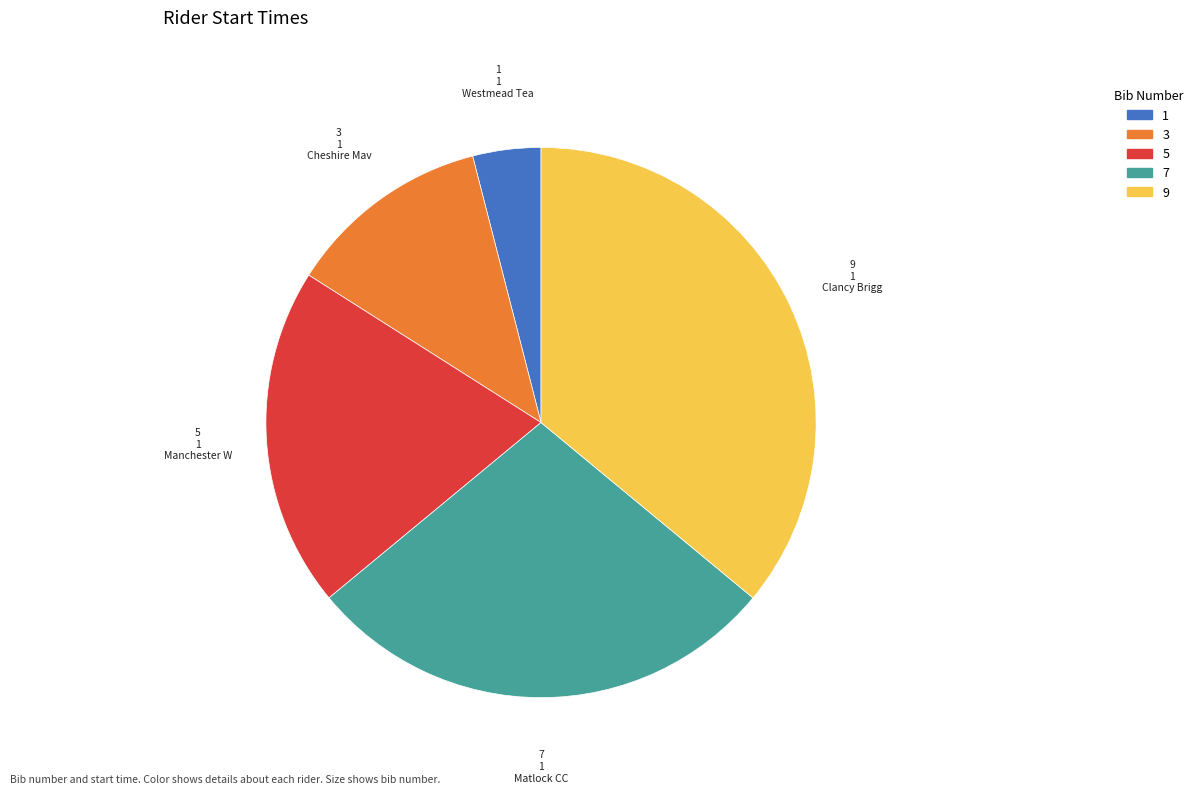

Is there a majority slice in this chart?

No